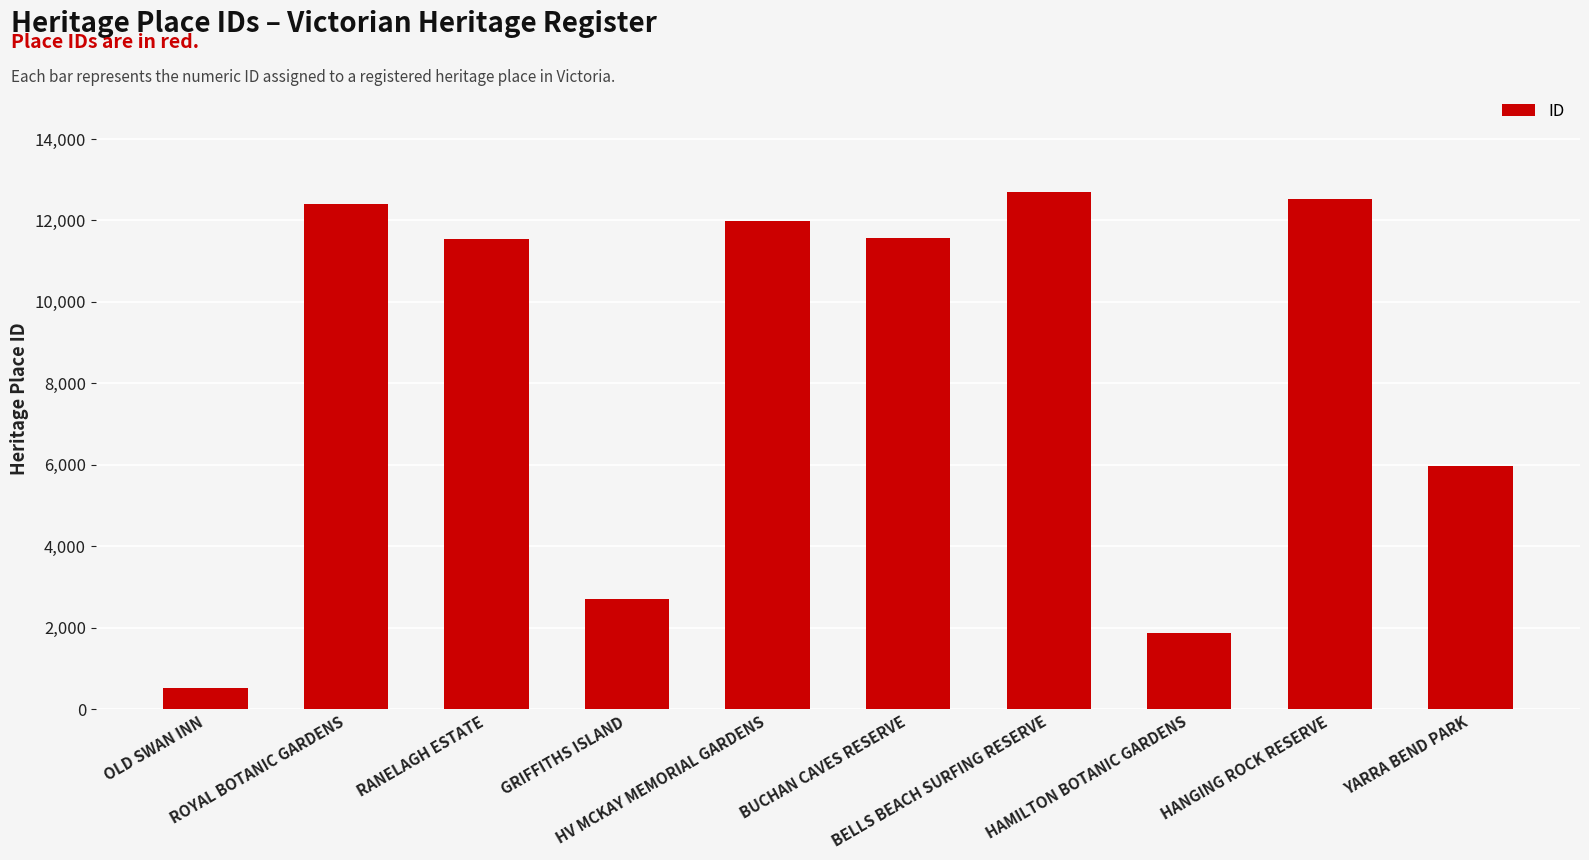

What is the minimum value shown in the chart?

511